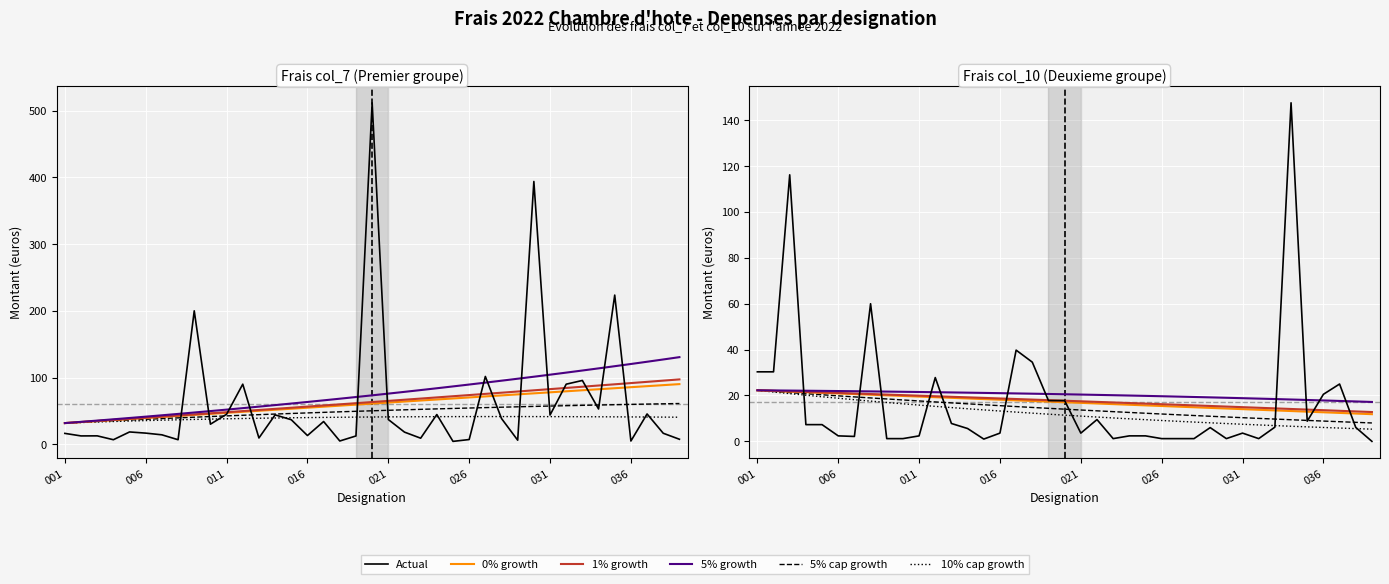

At which category is the sum across all series the highest?

020